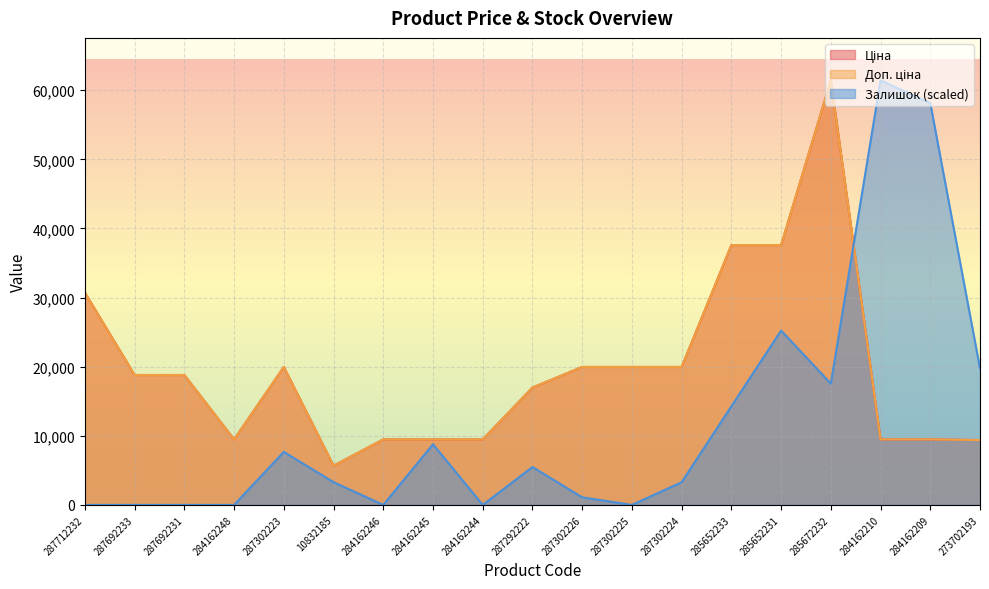

In Доп. ціна, how many points are lower than both neighbors (excluding endpoints)?

2